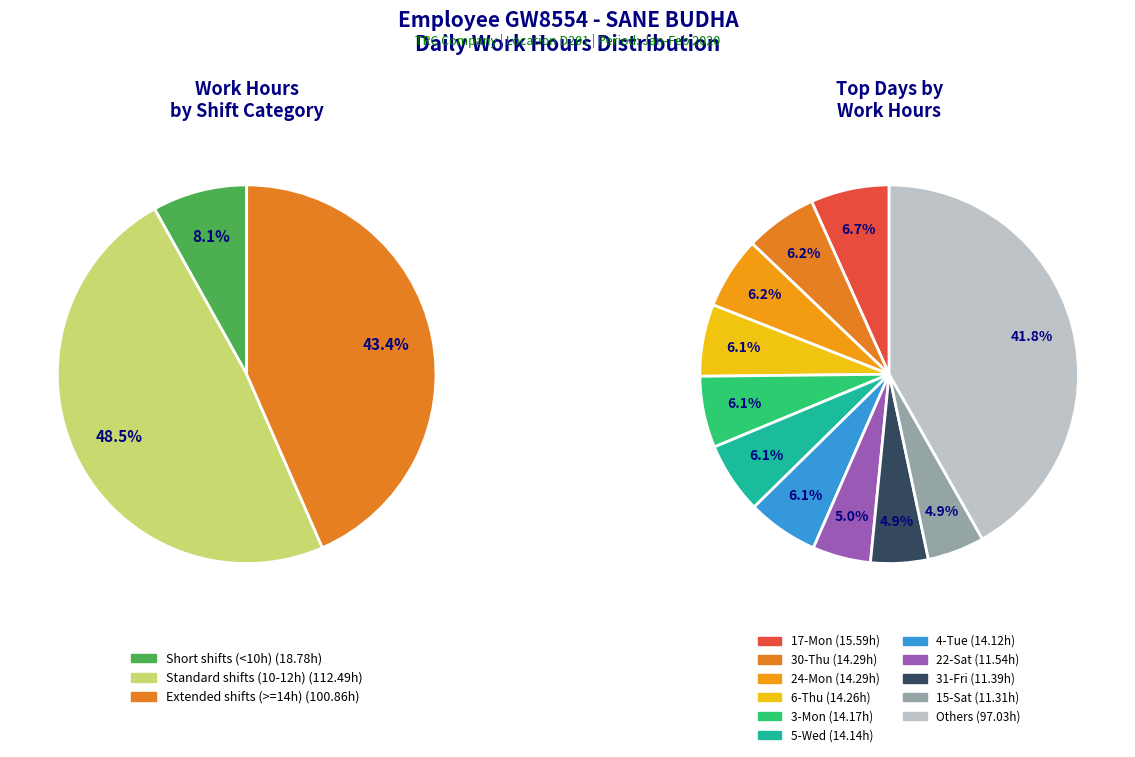

To the nearest percent, what is the combined percentage of 3-Mon and 31-Fri?

11%